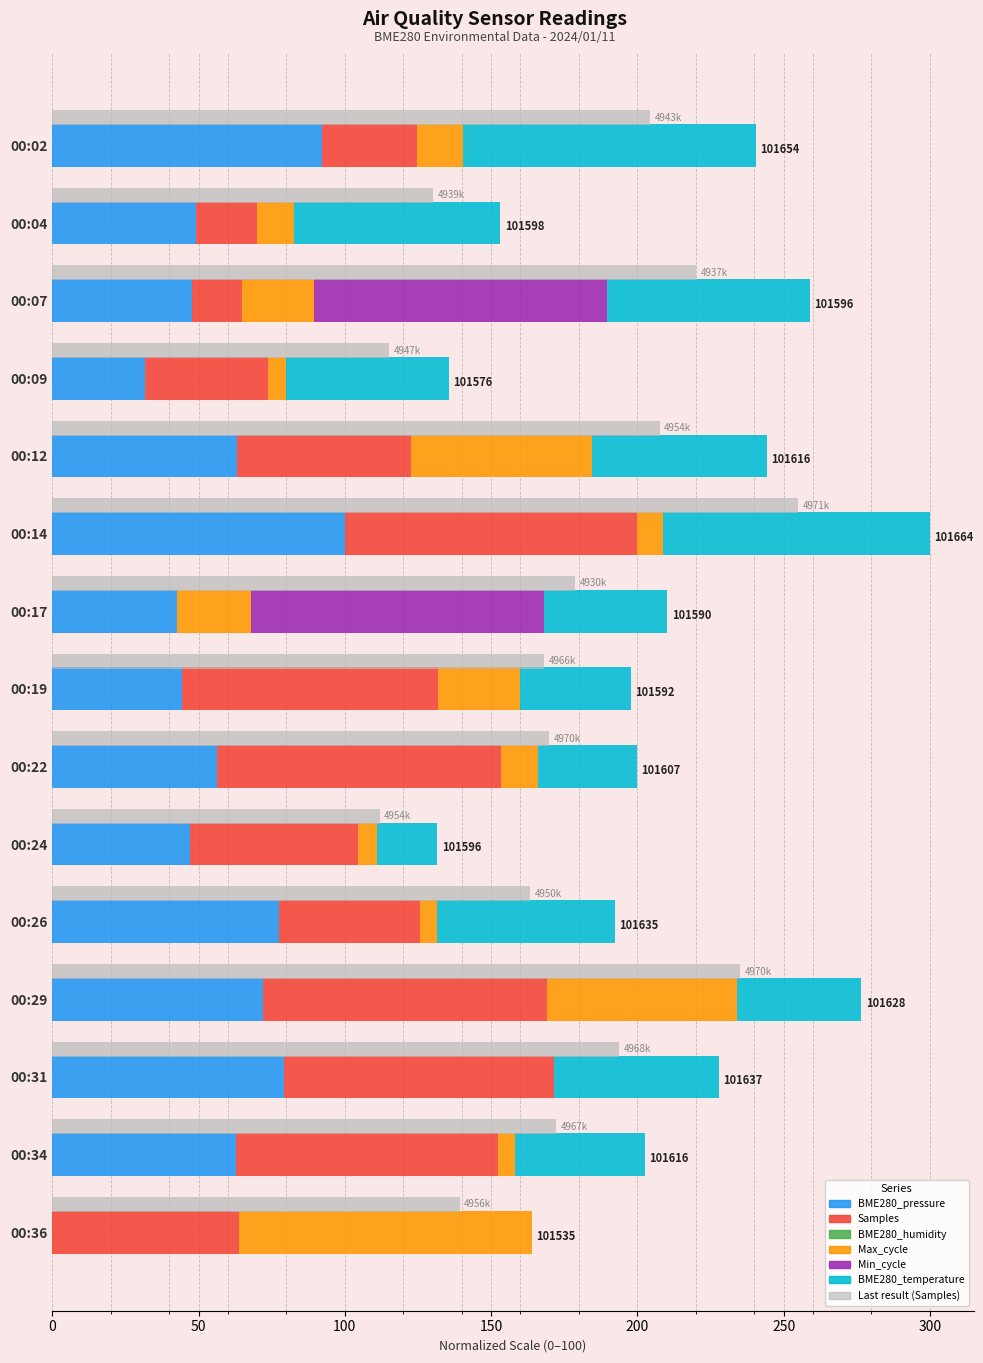

True or false: BME280_pressure has a value of 64.2 at 00:07.

False